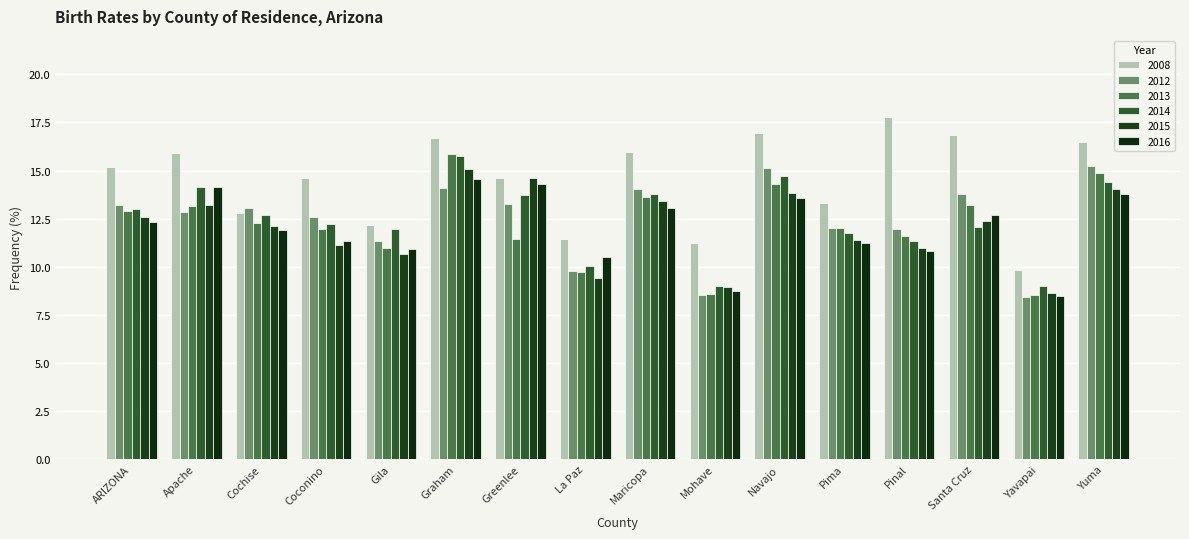

What is the difference between the second highest and second lowest values in the 2015 series?

5.6